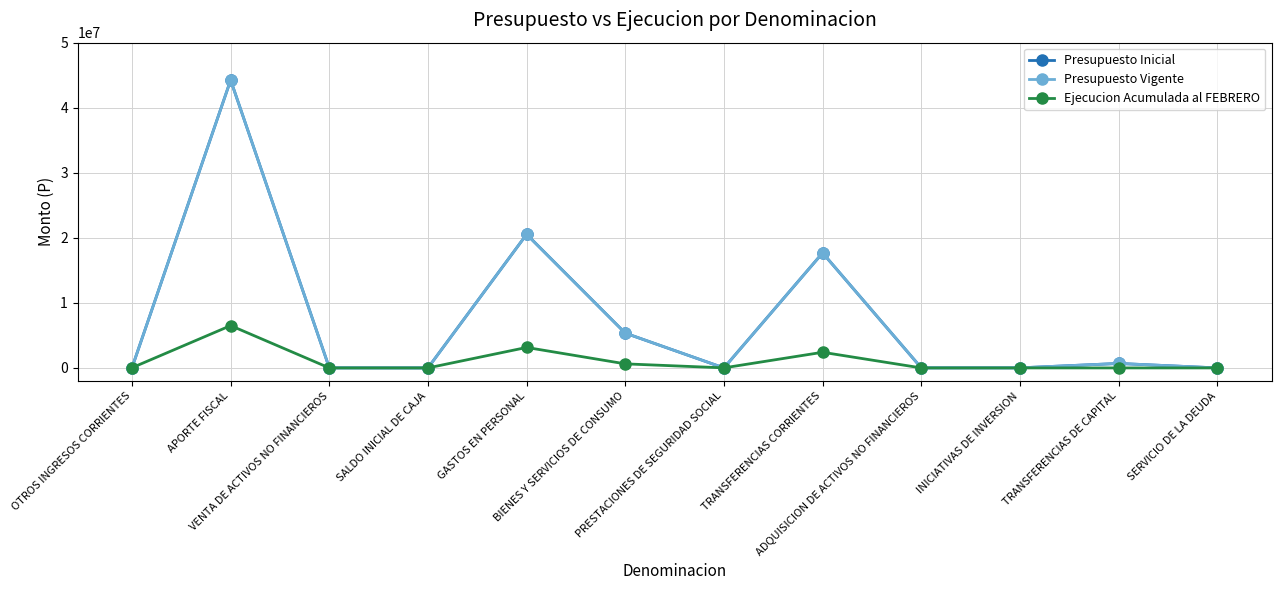

What is the sum of all Ejecucion Acumulada al FEBRERO values?

12721467